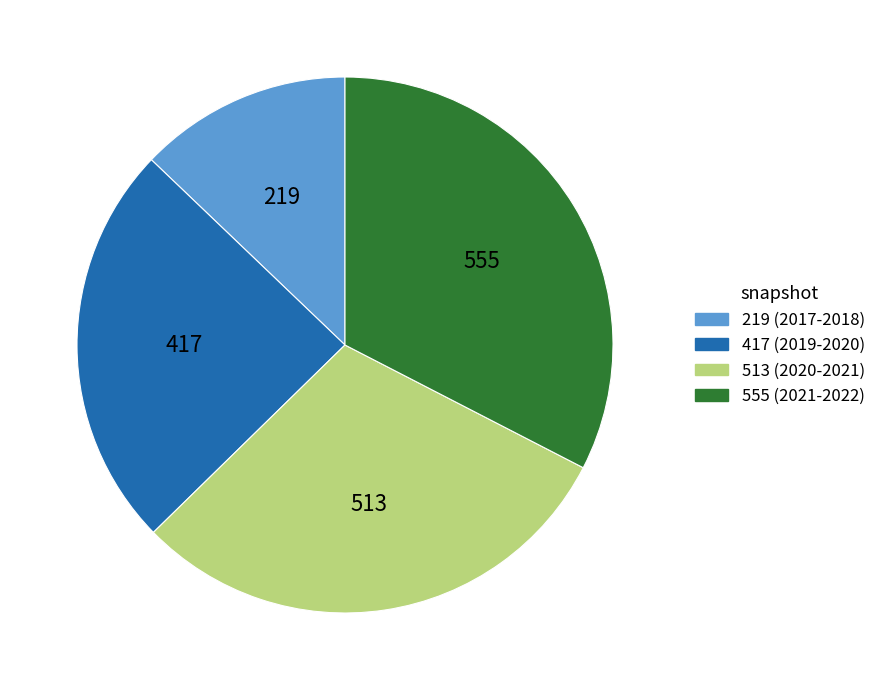

Which category has the smallest portion of the pie?

219 (2017-2018)